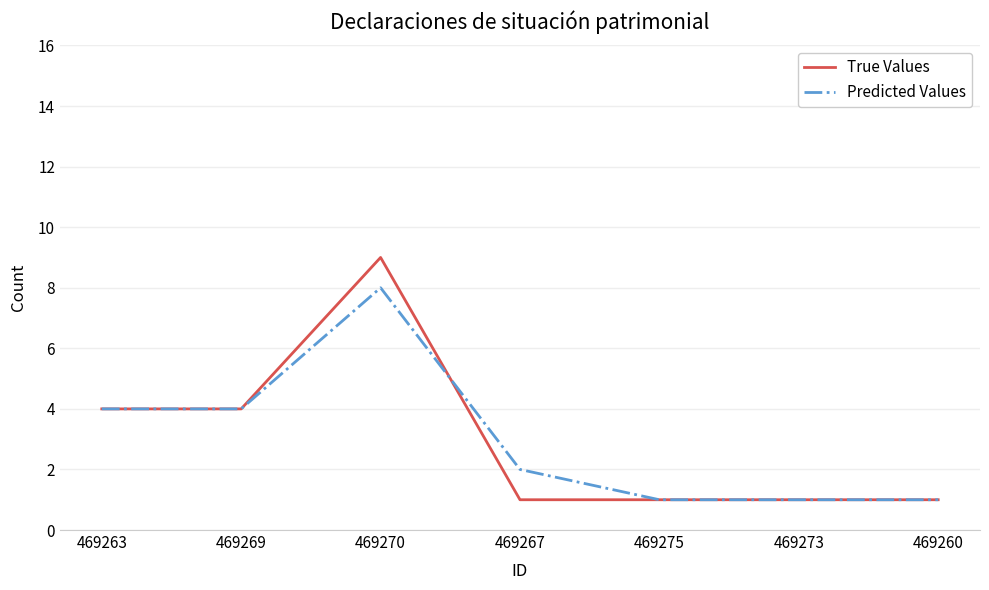

Between 469270 and 469273, which series saw the biggest shift?

True Values